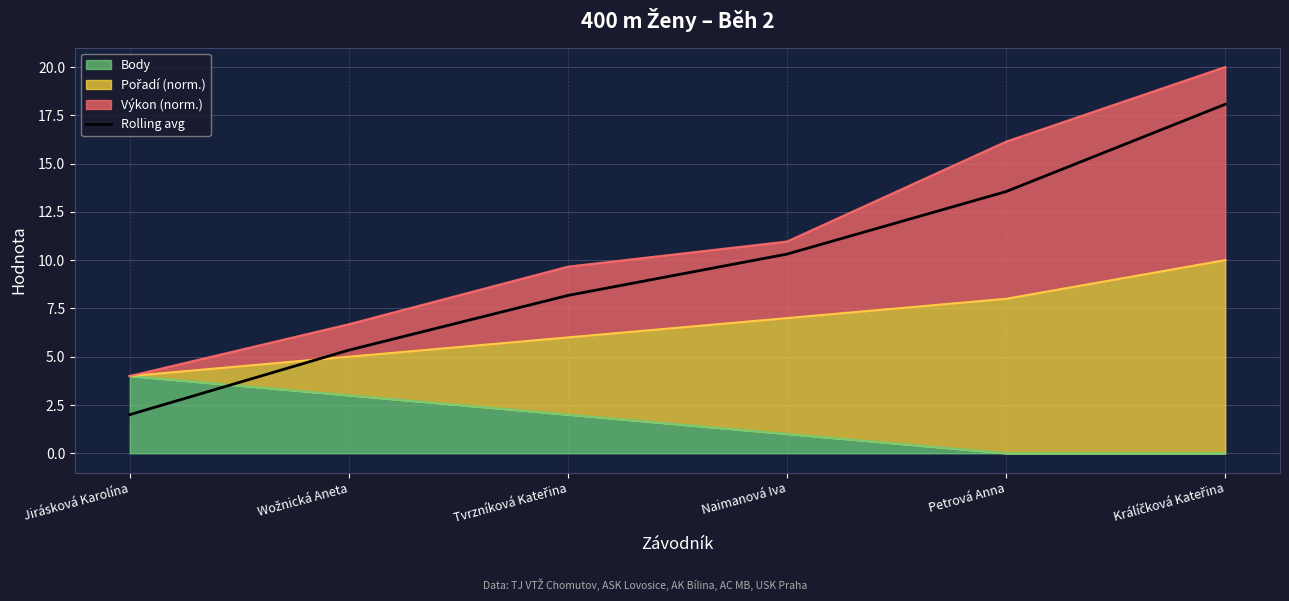

What is the value of the 5th point from the left?

13.6